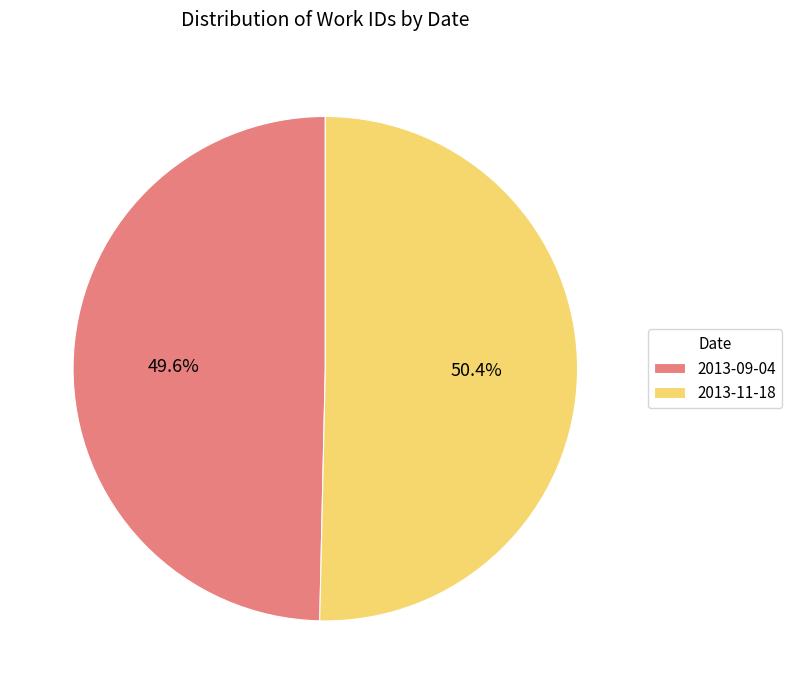

Is it true that 2013-09-04 is 50% of the pie?

True